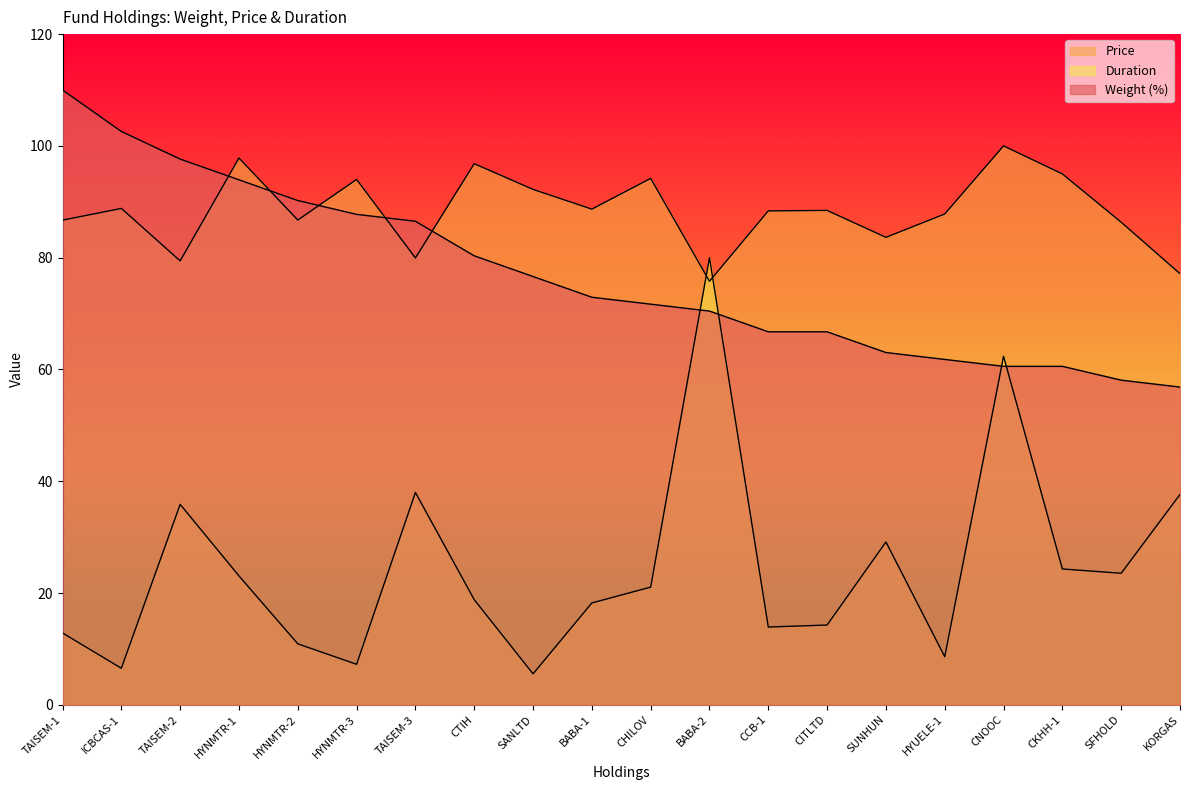

Rank the series at TAISEM-2 from highest to lowest value.

Weight (%), Price, Duration